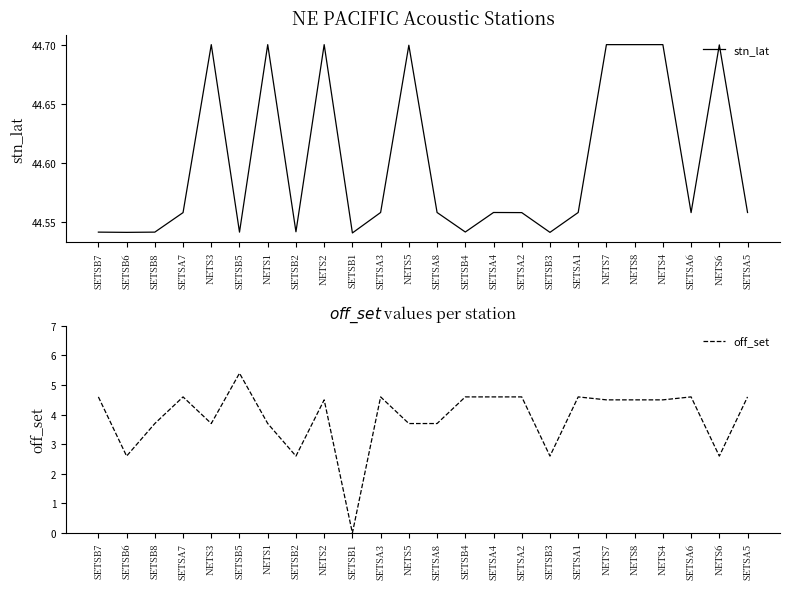

Between NETS3 and SETSA7, which is larger?

NETS3